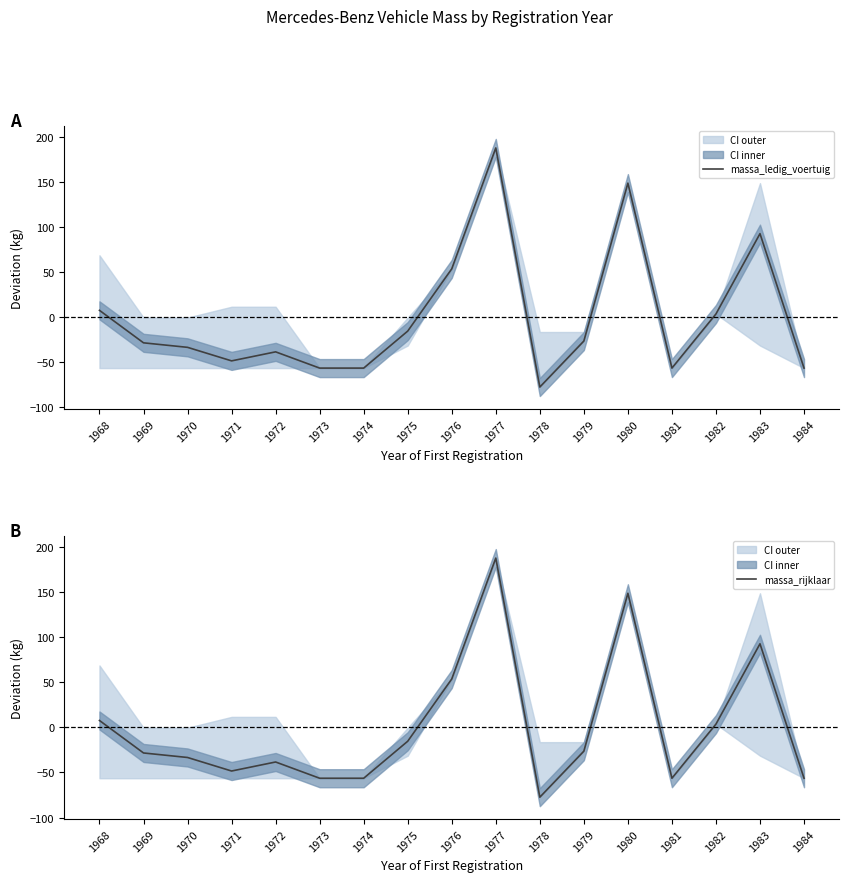

List the series in order of their peak value, highest first.

massa_ledig_voertuig, massa_rijklaar